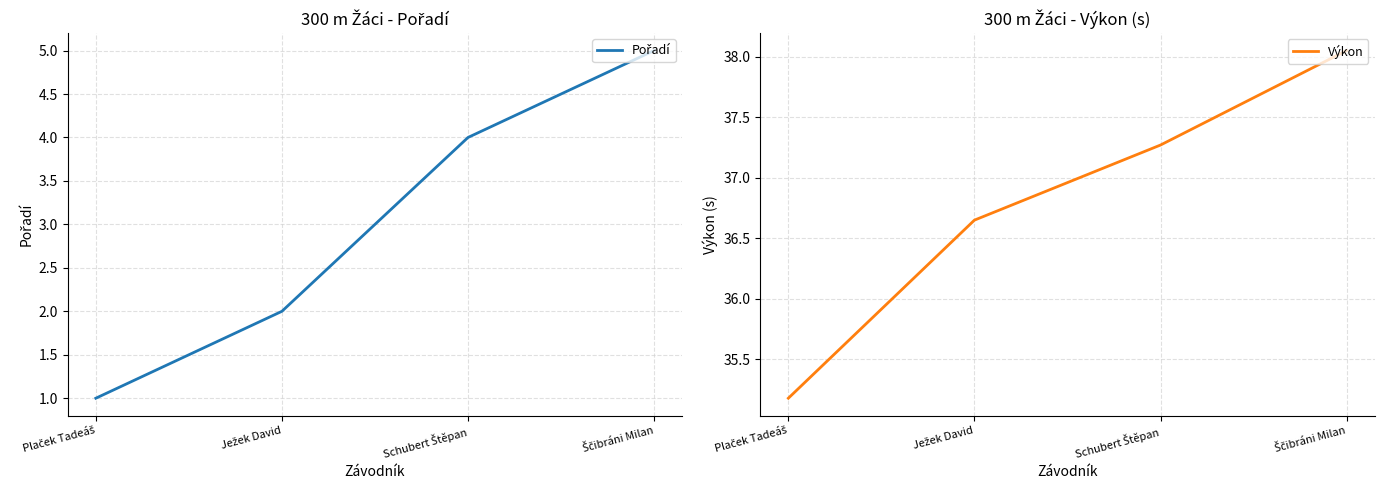

At how many categories does at least one series exceed 8?

4